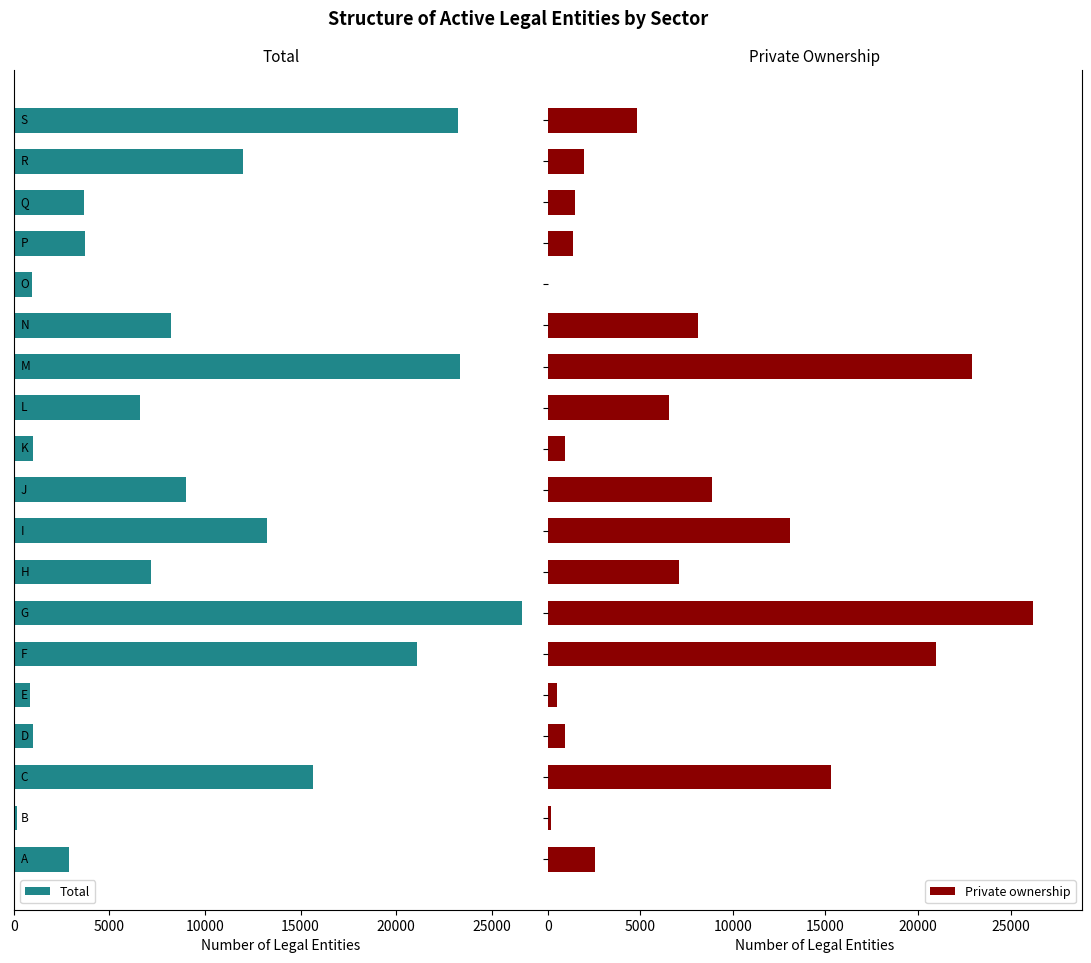

How many bars are there in each group?

2